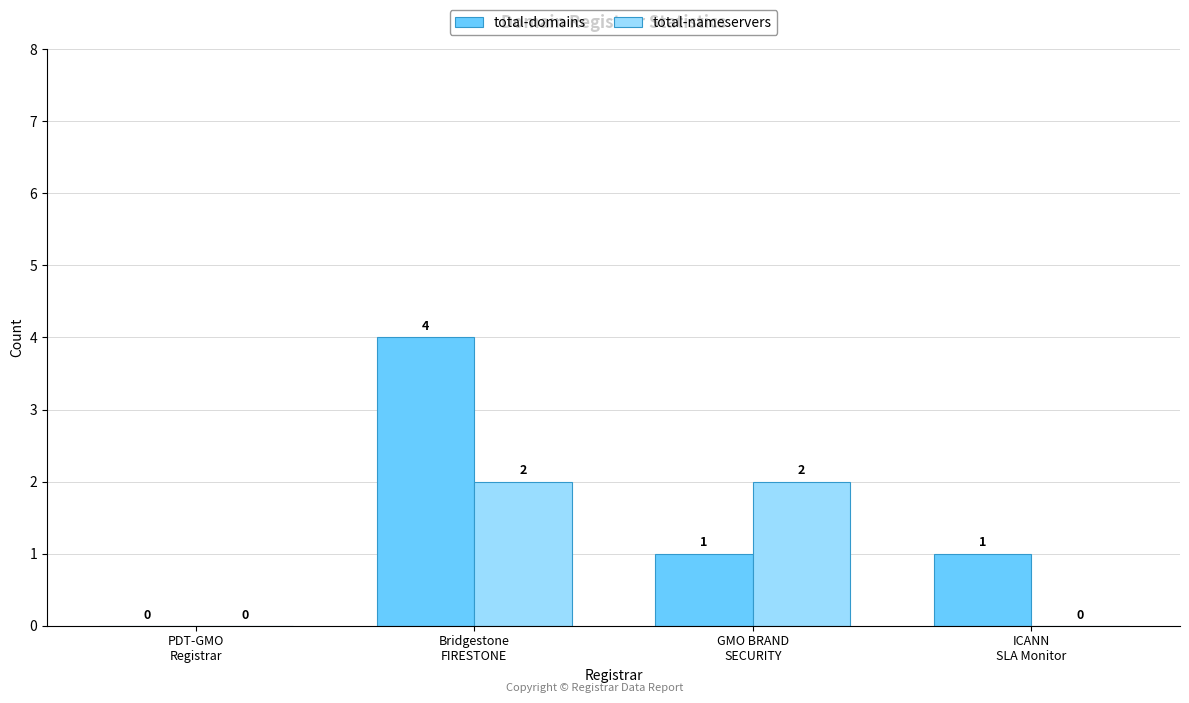

Which series has the largest total across all categories?

total-domains